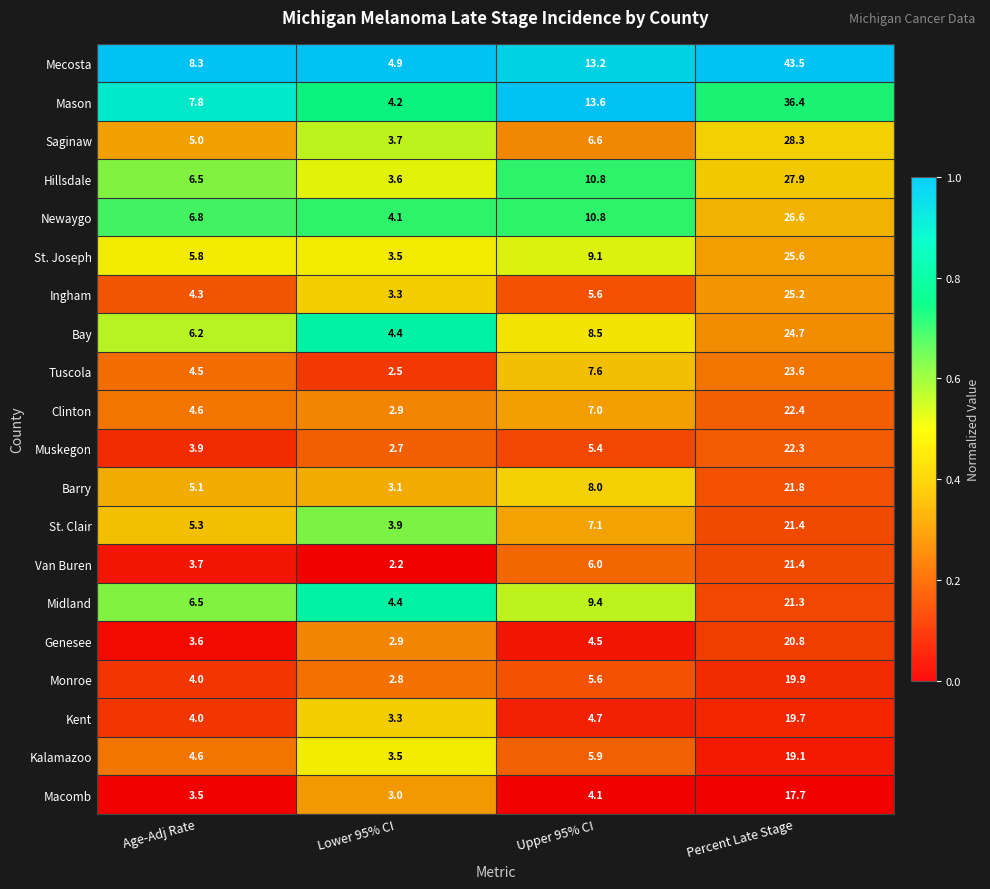

Where is Macomb nearest to the value 10?

Upper 95% CI